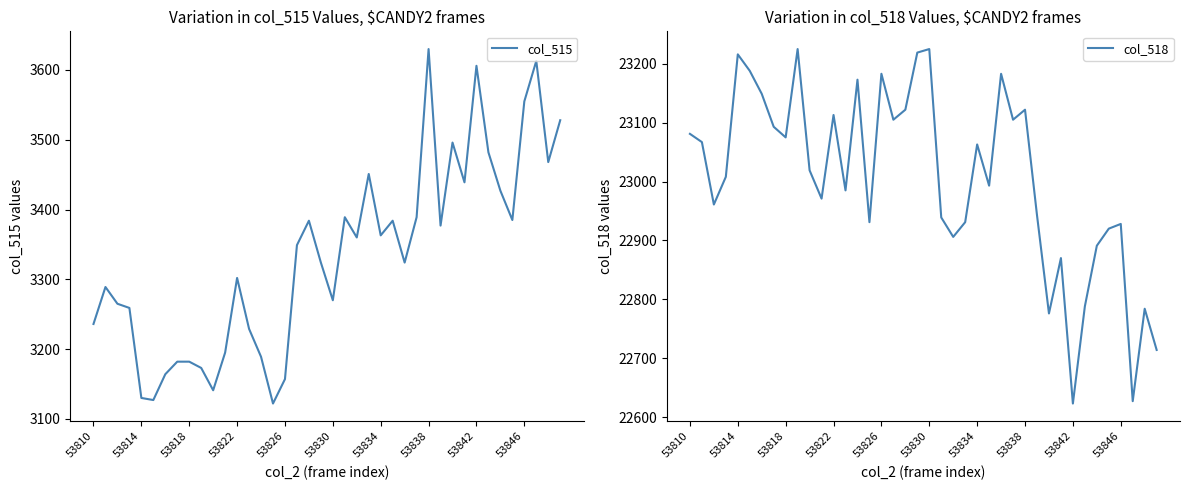

At how many categories does at least one series exceed 4742?

40